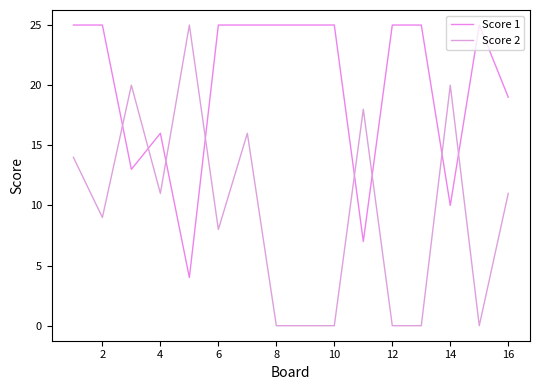

How many lines are shown in the chart?

2